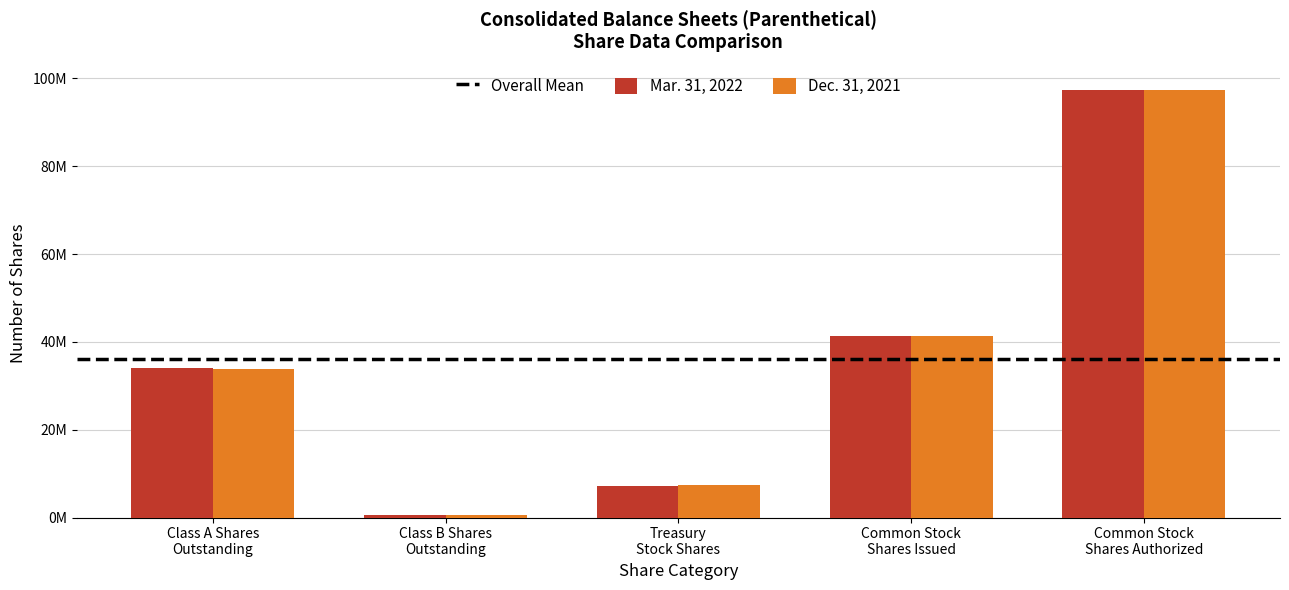

What is the total value across all series at Class A Shares
Outstanding?

67896525